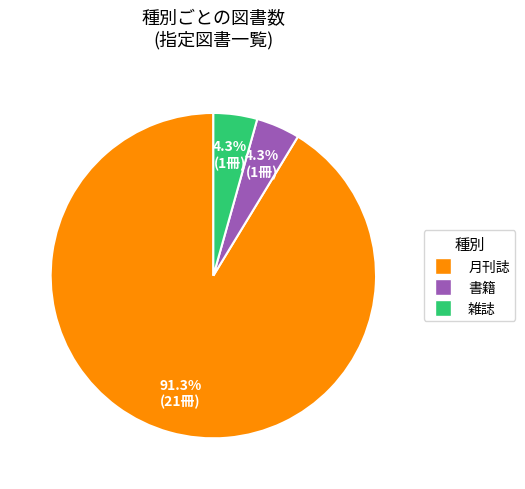

To the nearest percent, what is the combined percentage of 雑誌 and 月刊誌?

96%